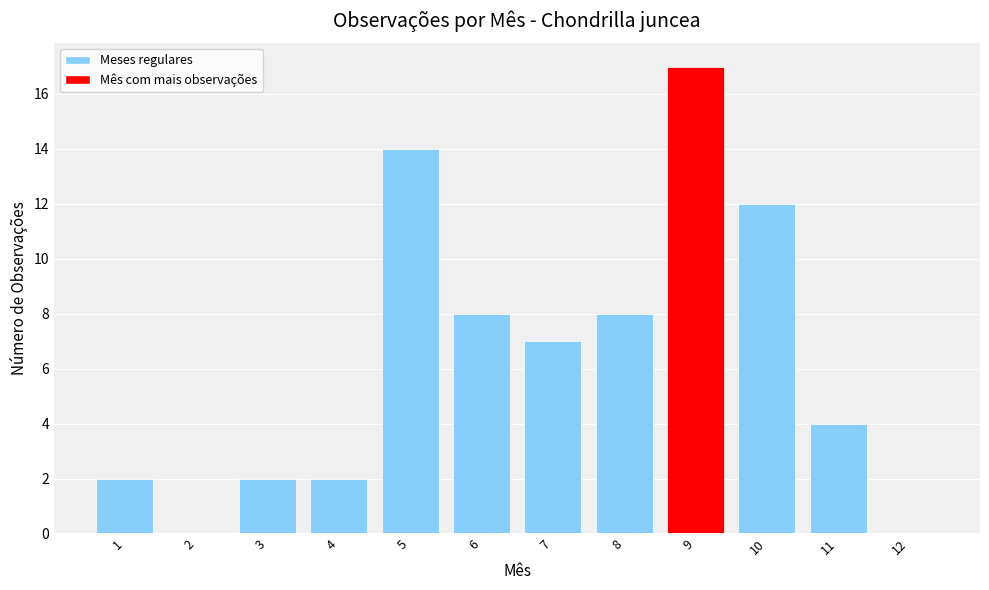

What is the approximate value at 5, to the nearest 10?

10